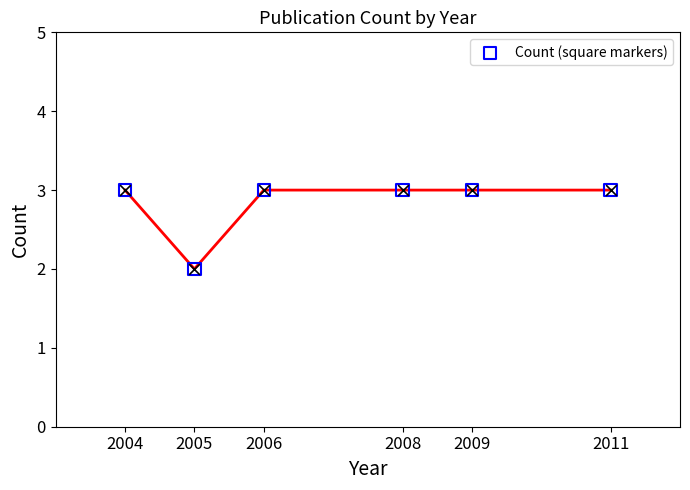

Which has a higher value, 2004 or 2009?

2004